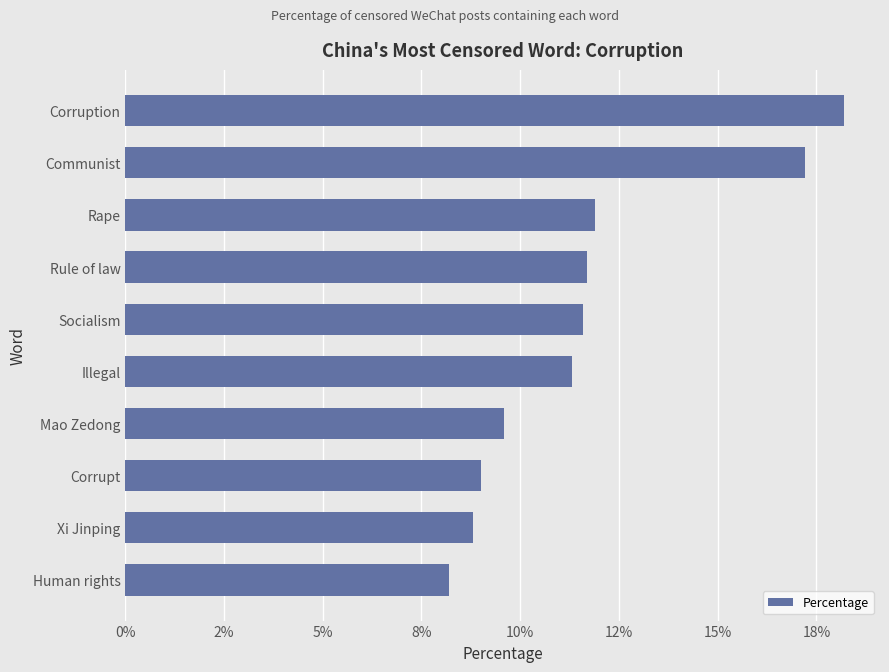

Does the chart contain any negative values?

No